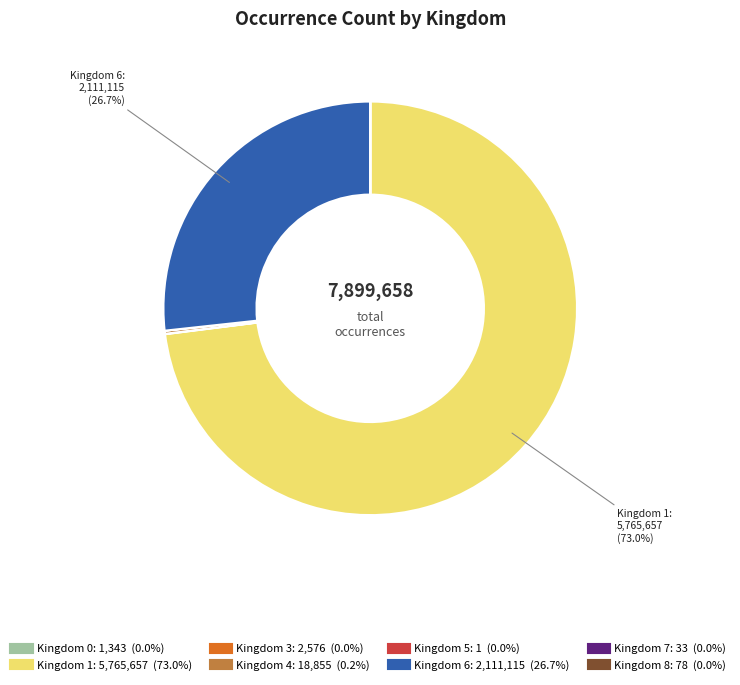

Is there any slice that represents more than half of the pie?

Yes